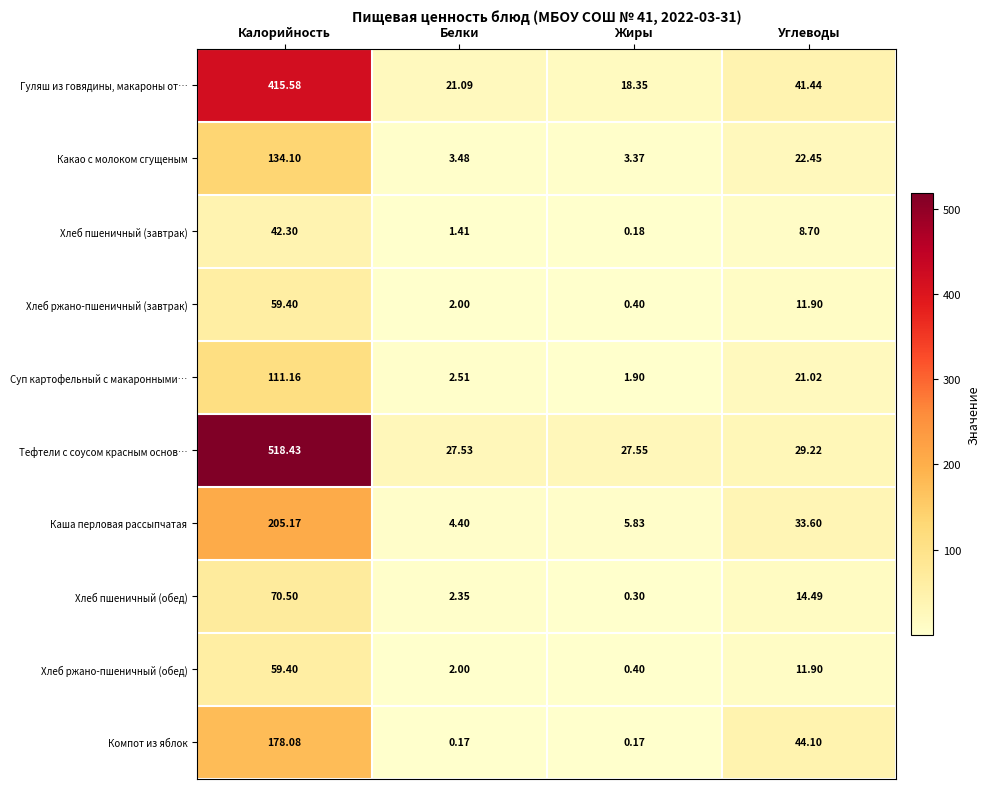

Which series has the largest total across all categories?

Тефтели с соусом красным основ…